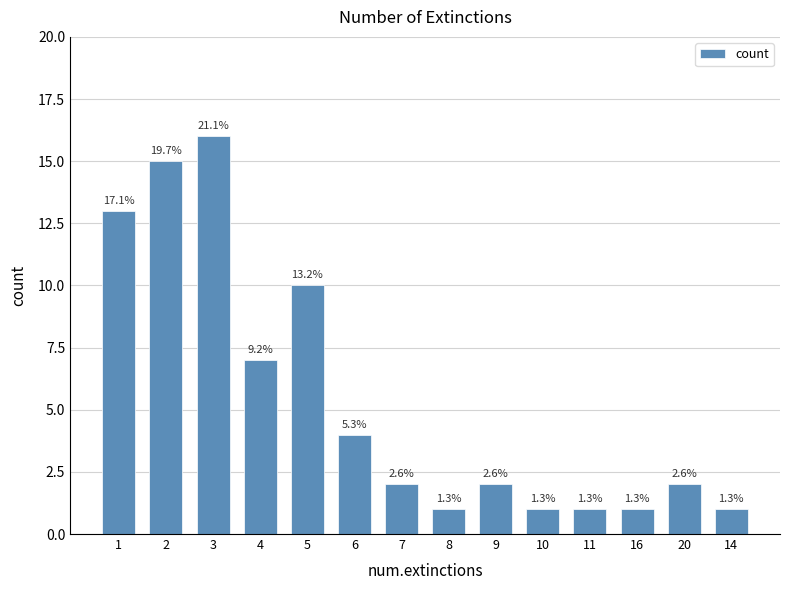

Are the bars horizontal?

No